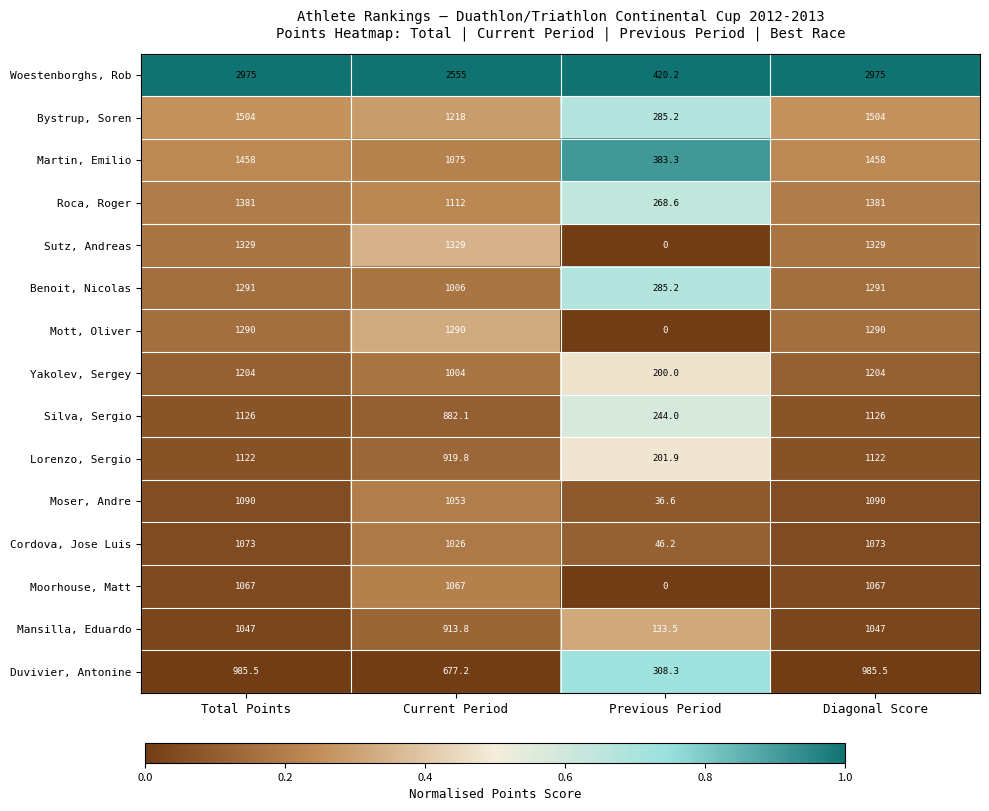

What value does the Lorenzo, Sergio series have at Total Points?

1122.0